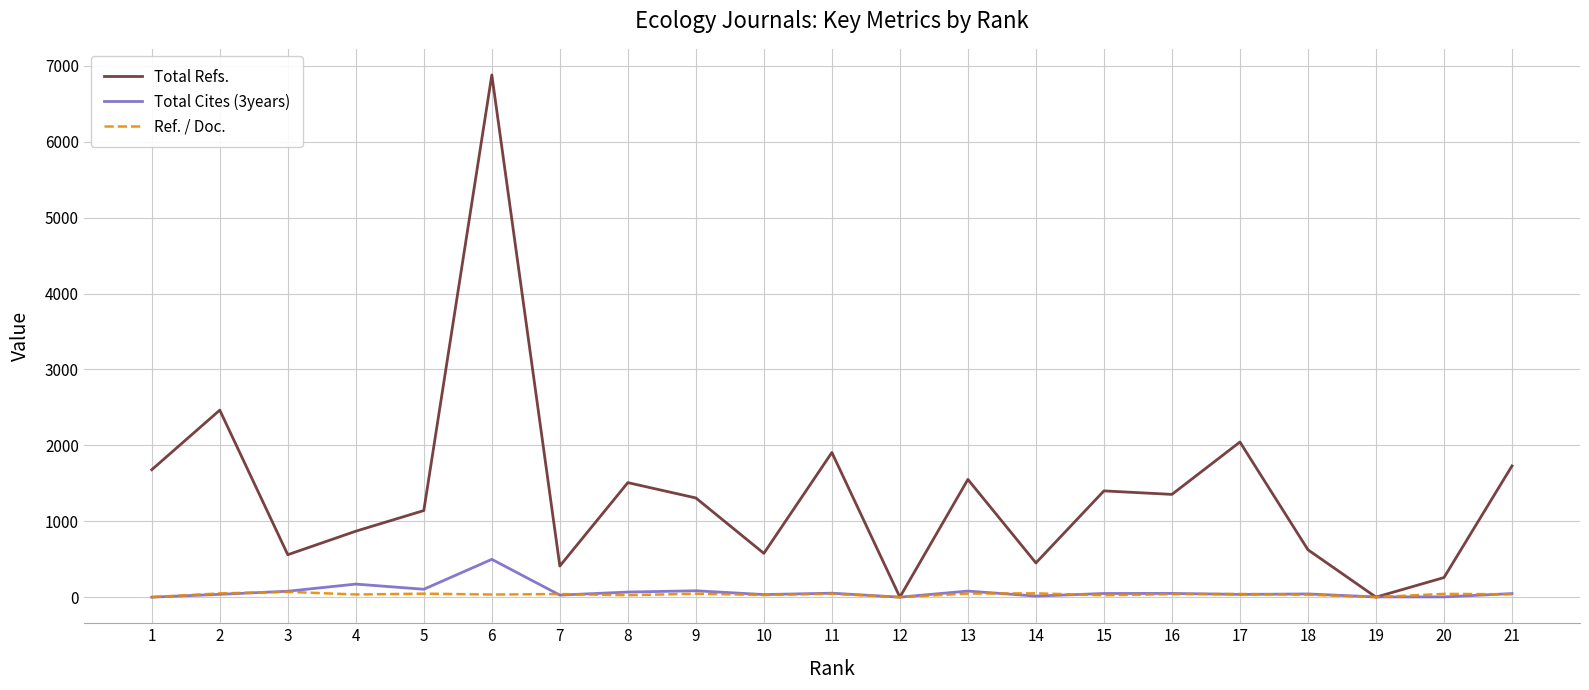

What is the approximate value of Ref. / Doc. at 13?

47.0